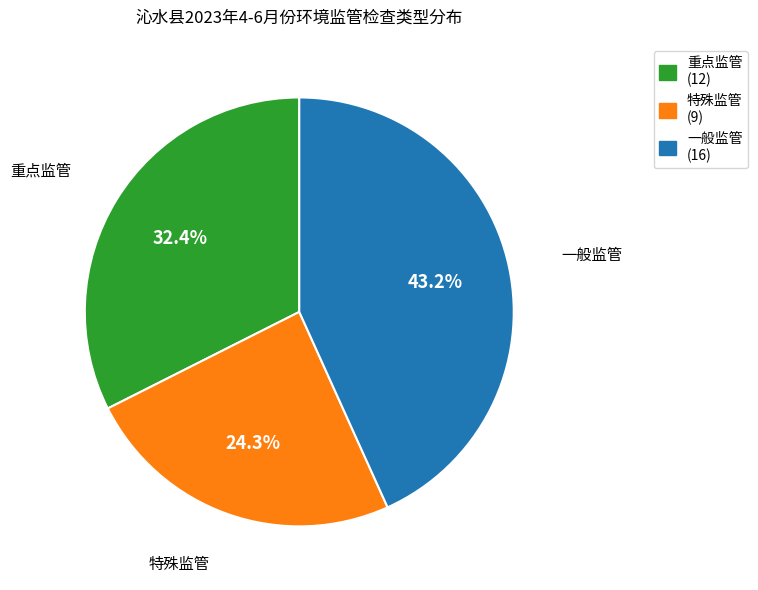

True or false: 特殊监管 accounts for 24% of the total.

True